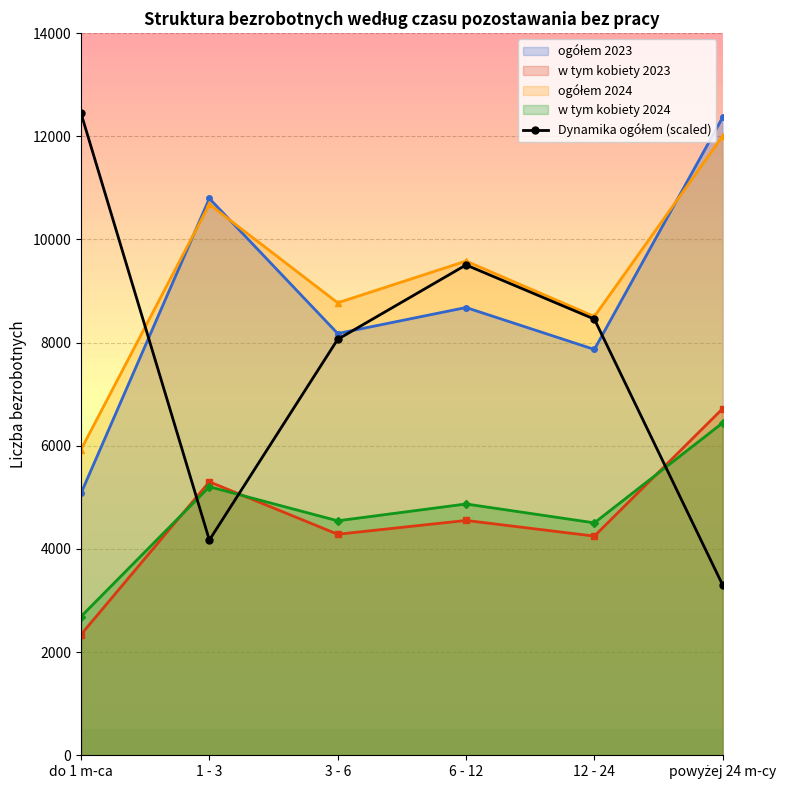

True or false: there are more than 0 points higher than both neighbors.

True